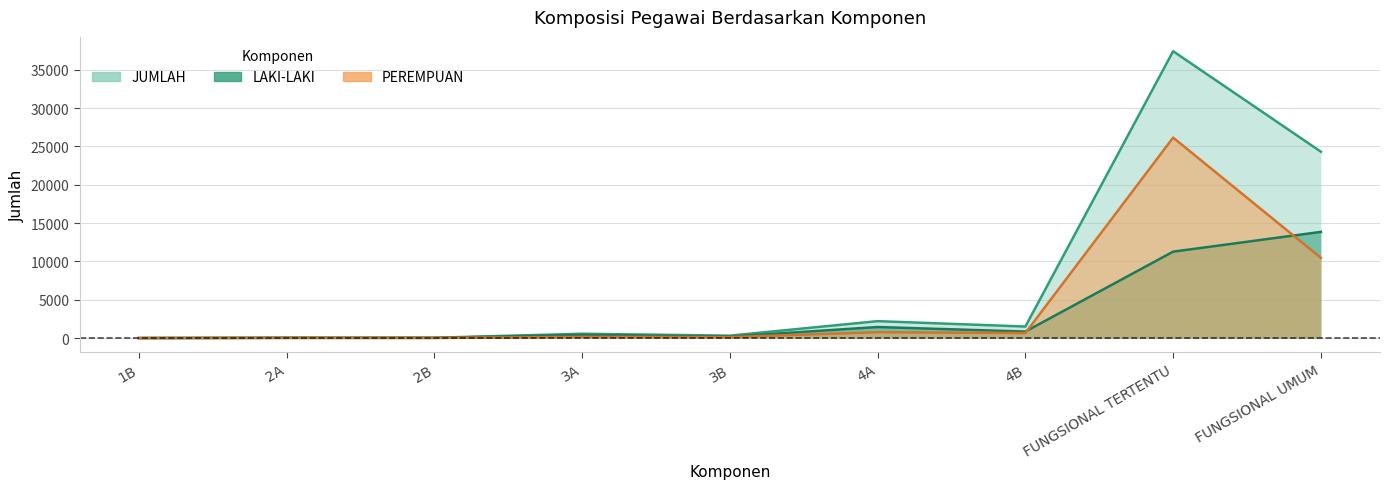

True or false: LAKI-LAKI and JUMLAH cross at least once.

False